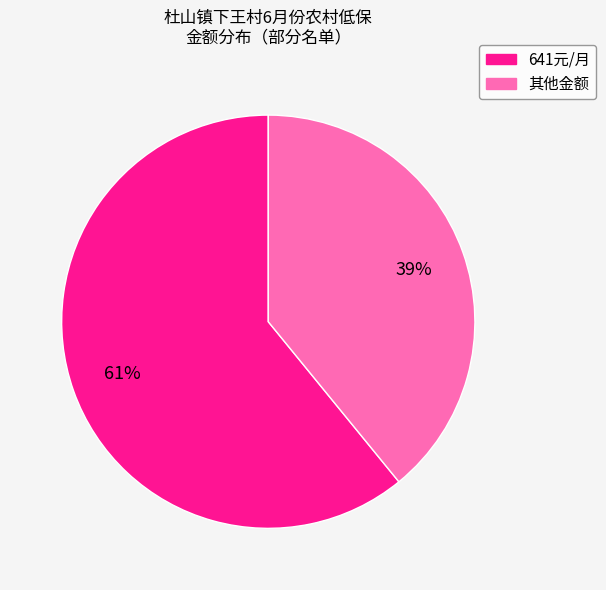

How many slices are in this pie chart?

2